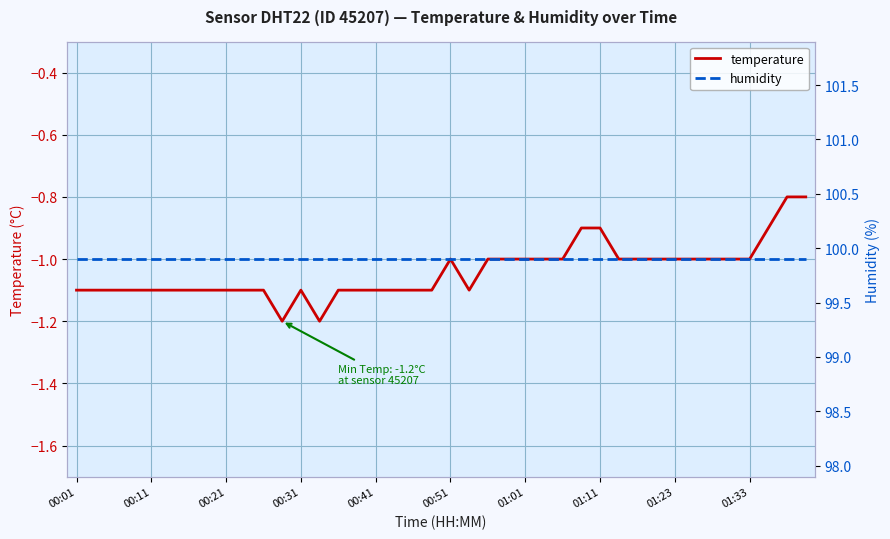

What is the minimum value shown in the chart?

-1.2